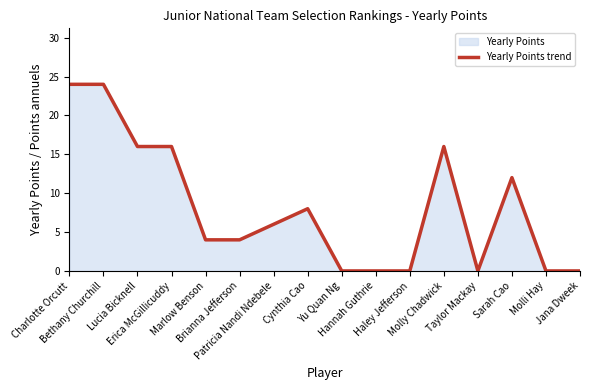

Is it true that the value at Brianna Jefferson is 4?

True